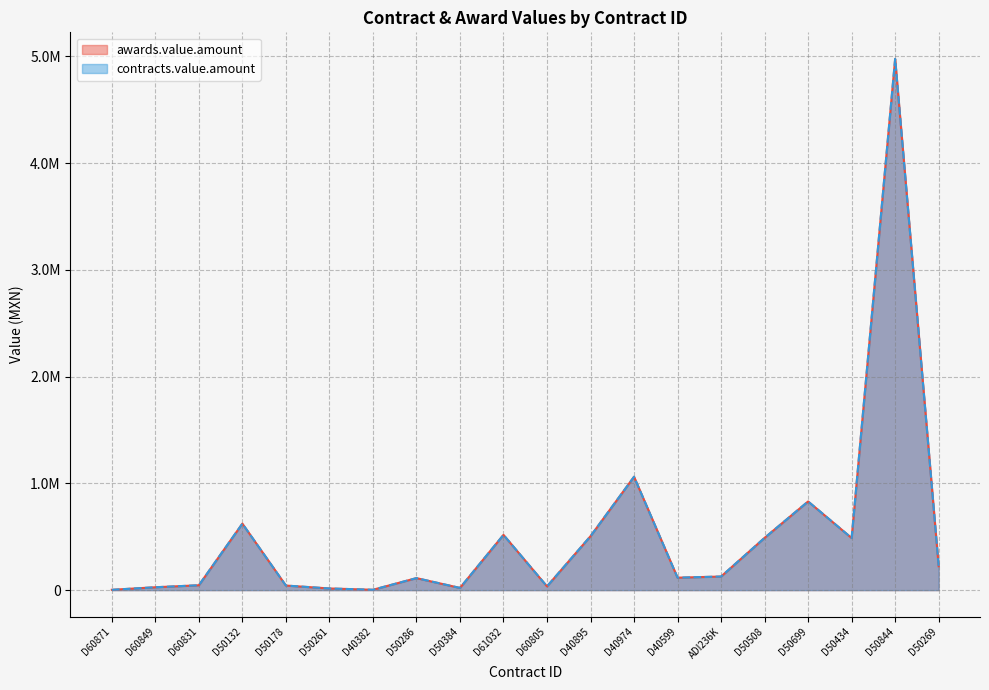

At which category is the sum across all series the highest?

D50844